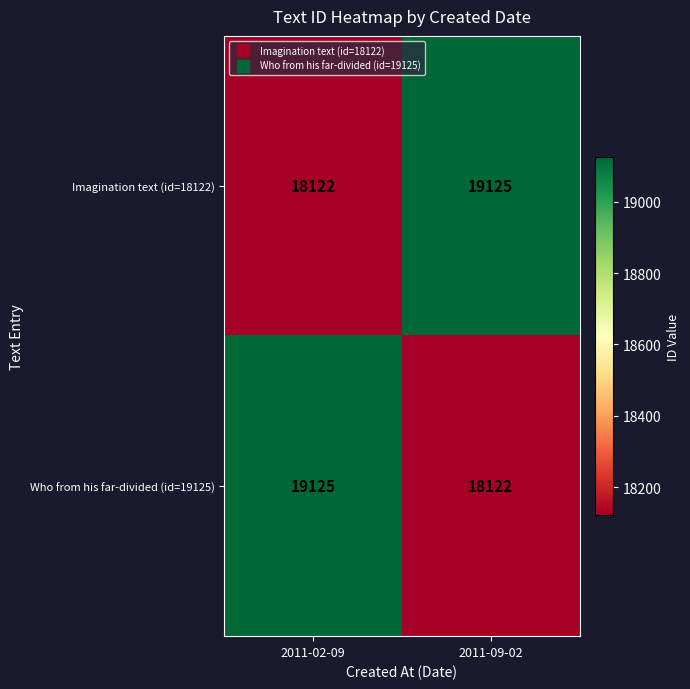

At 2011-02-09, list the series in order from smallest to largest.

Imagination text (id=18122), Who from his far-divided (id=19125)